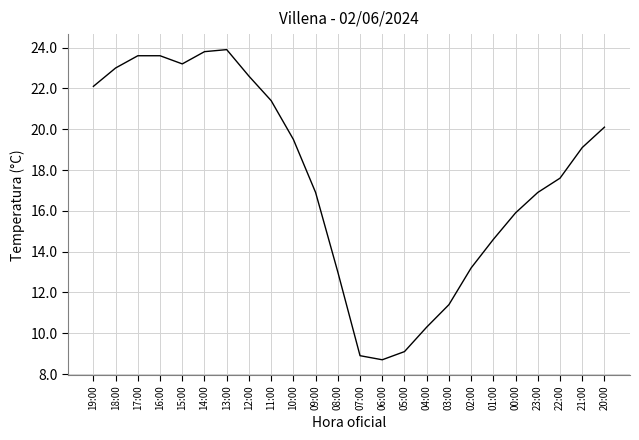

What is the difference between the maximum and minimum values?

15.2